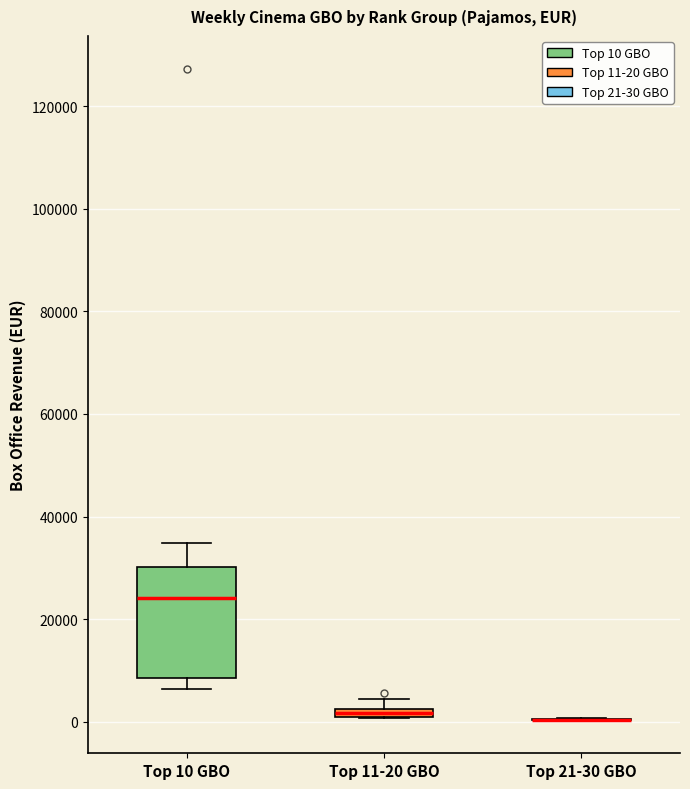

Which box is the tallest, from its lower edge to its upper edge?

Top 10 GBO